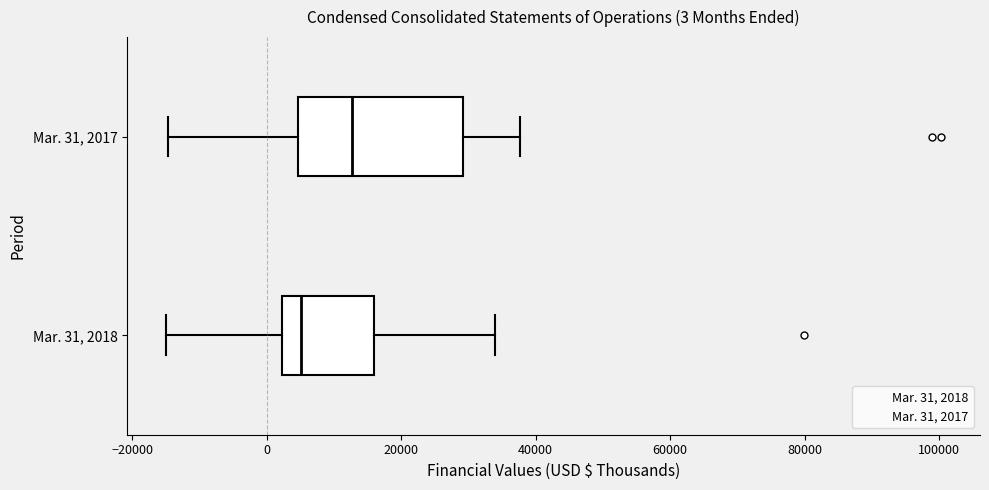

Which box has the furthest to the left median line?

Mar. 31, 2018